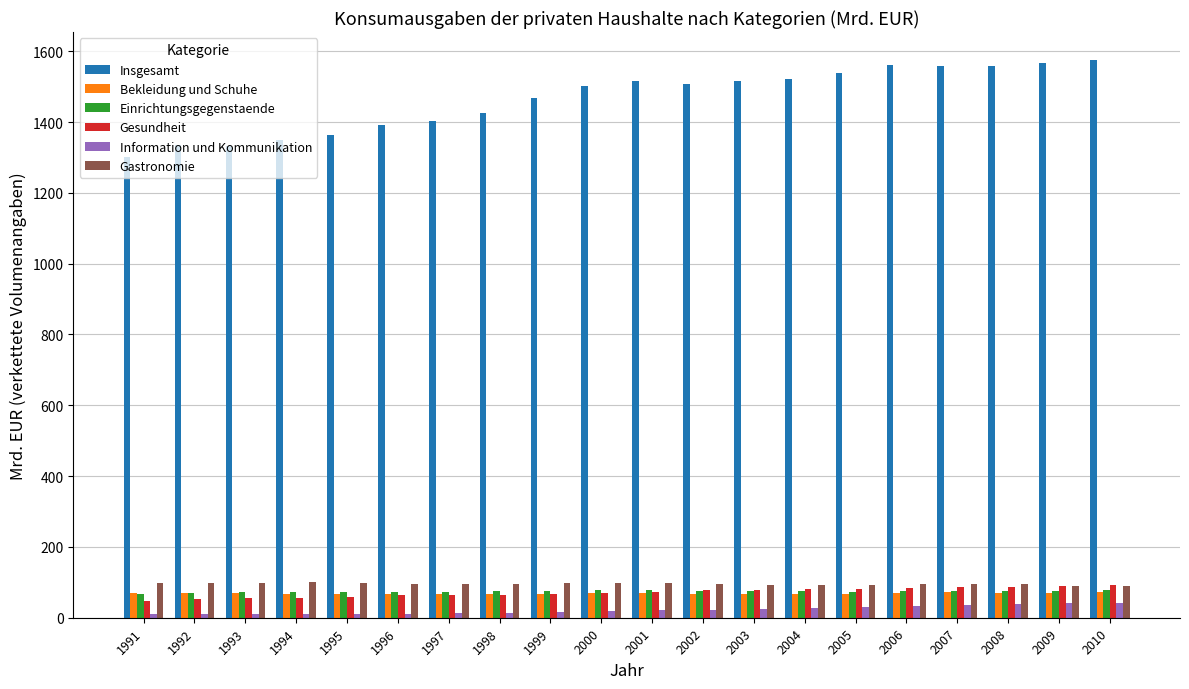

What is the average value of the Bekleidung und Schuhe series?

68.7